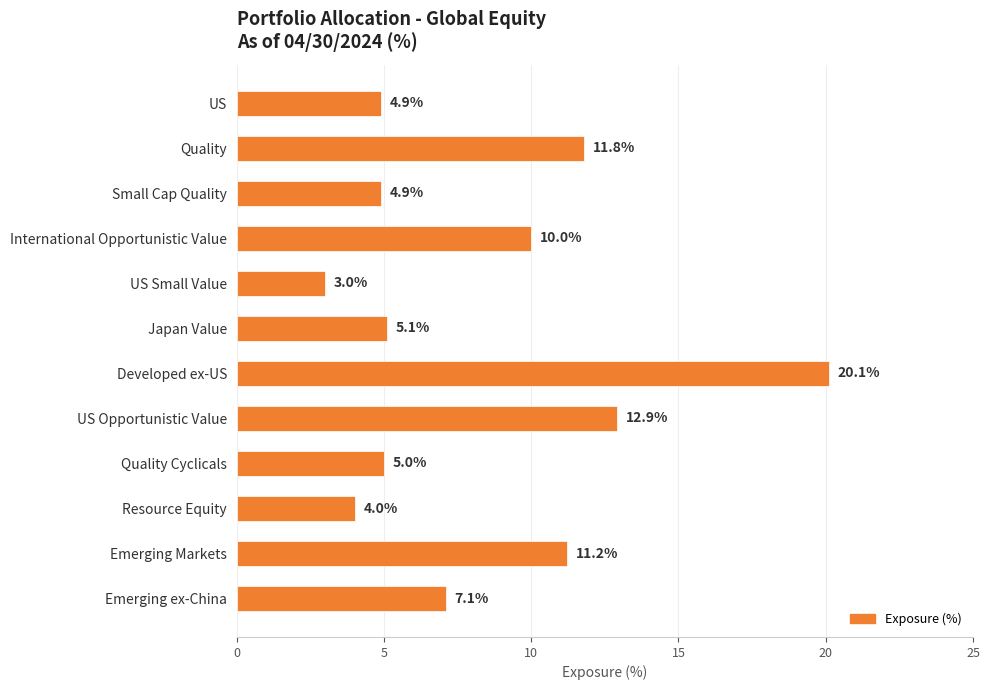

Approximately how many times larger is the value at International Opportunistic Value compared to Developed ex-US?

0.5